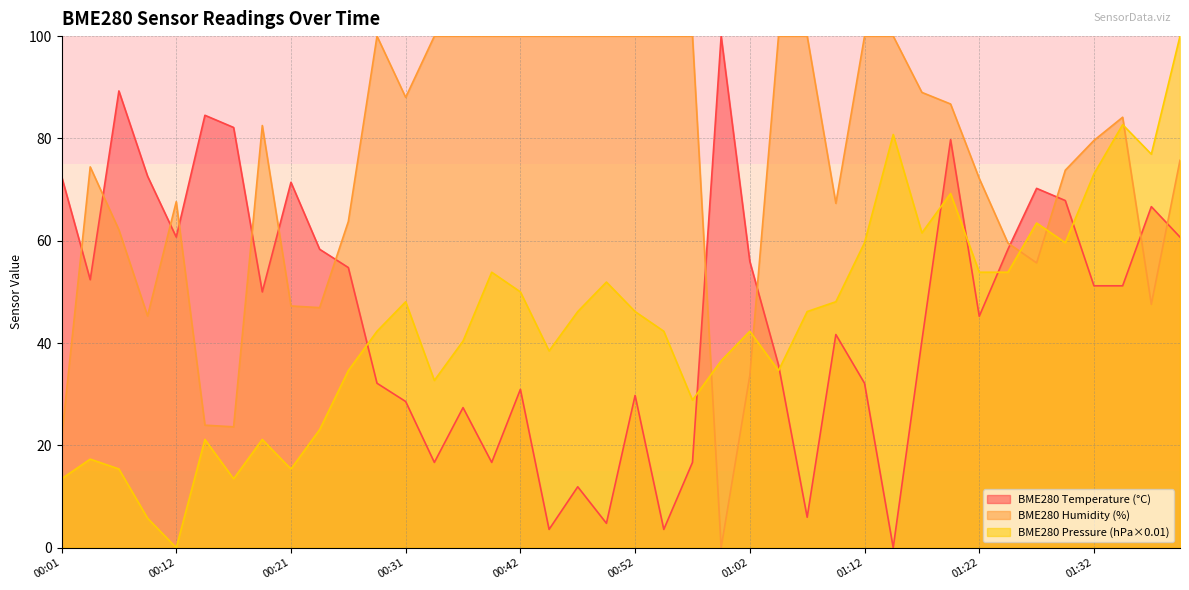

At which label does BME280_humidity first exceed 82?

00:19